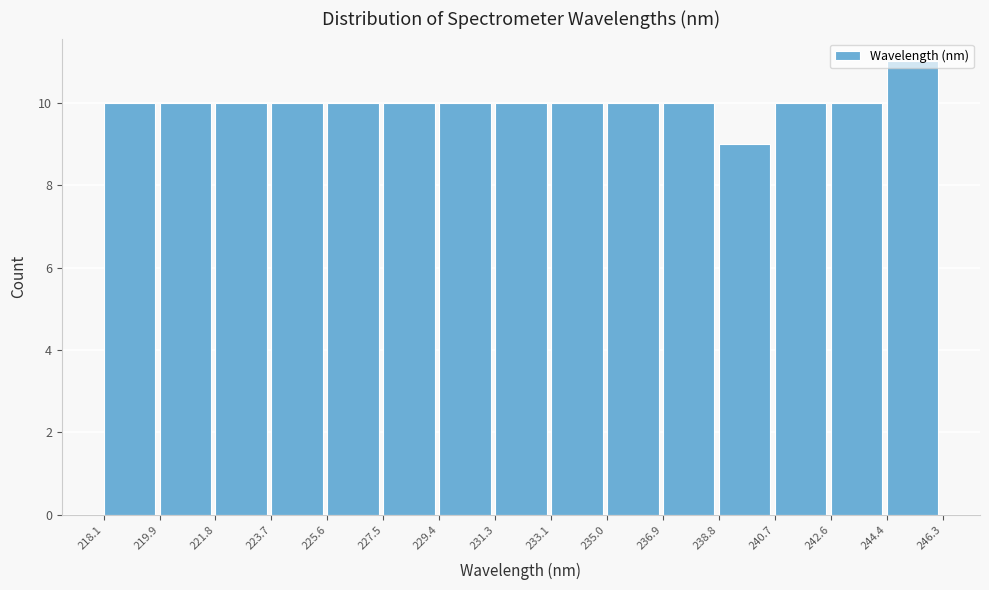

Reading left to right, list every bar in this chart as the range it spans on the x-axis followed by its height. The values are not printed on the chart, so give them approximately, as read against the axis.

218.1 to 219.9: 10
219.9 to 221.8: 10
221.8 to 223.7: 10
223.7 to 225.6: 10
225.6 to 227.5: 10
227.5 to 229.4: 10
229.4 to 231.3: 10
231.3 to 233.1: 10
233.1 to 235.0: 10
235.0 to 236.9: 10
236.9 to 238.8: 10
238.8 to 240.7: 9
240.7 to 242.6: 10
242.6 to 244.4: 10
244.4 to 246.3: 11